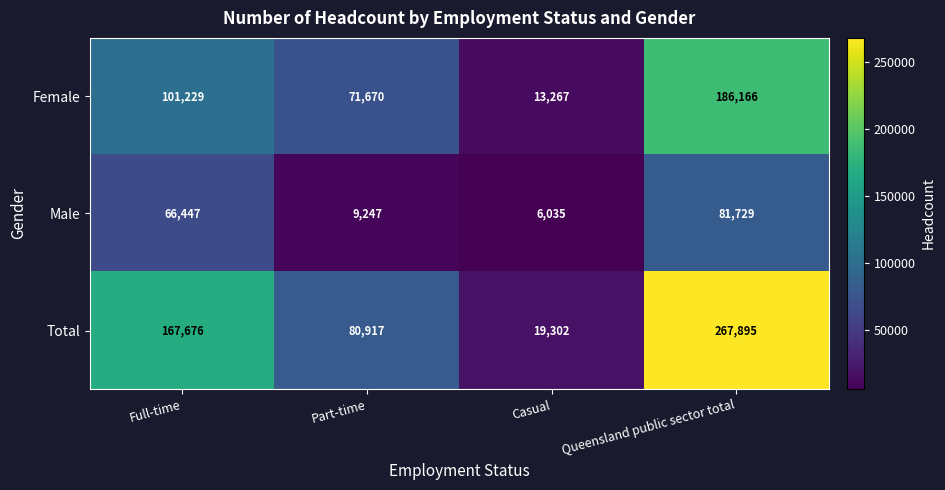

How many distinct data groups are displayed?

3